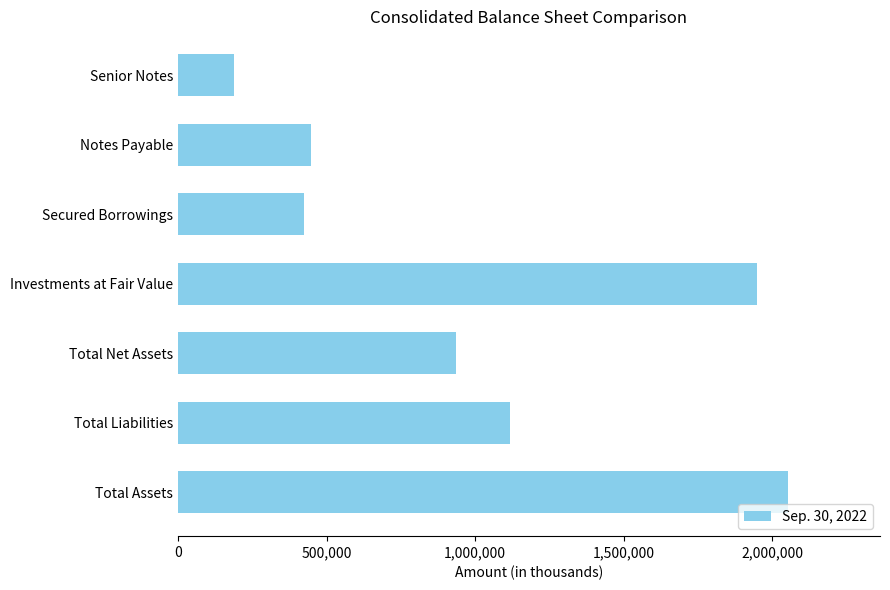

What is the approximate value at Investments at Fair Value, to the nearest 100?

1949000